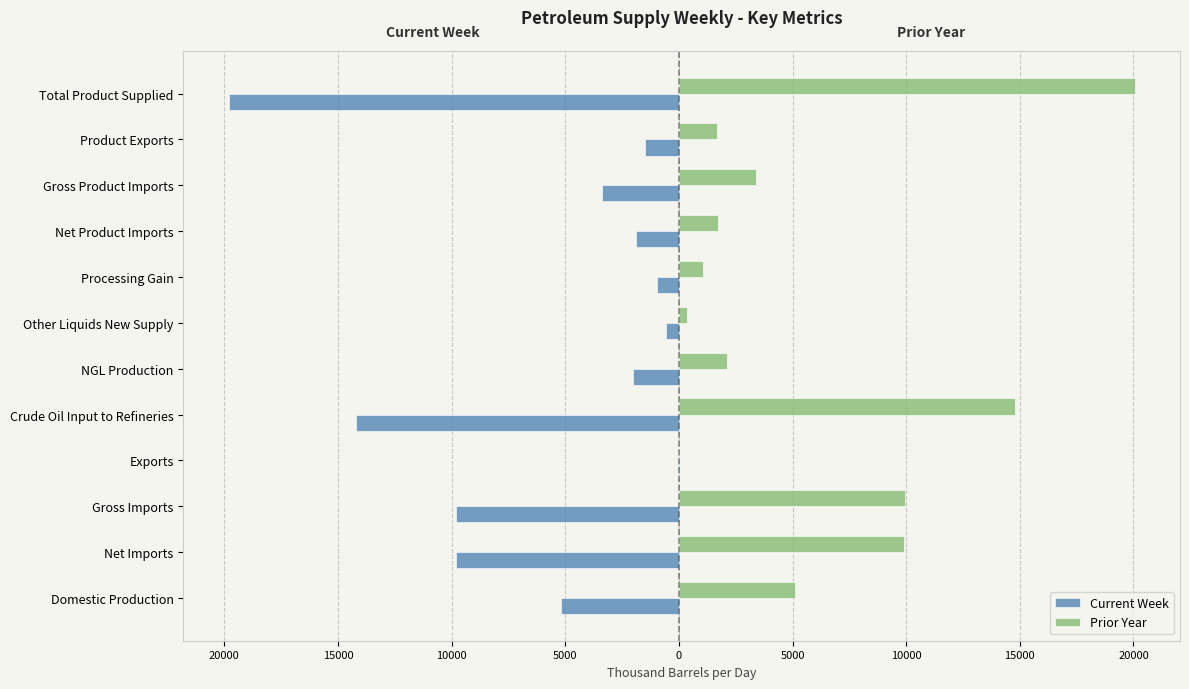

What are all the series names shown in the legend?

Current Week, Prior Year